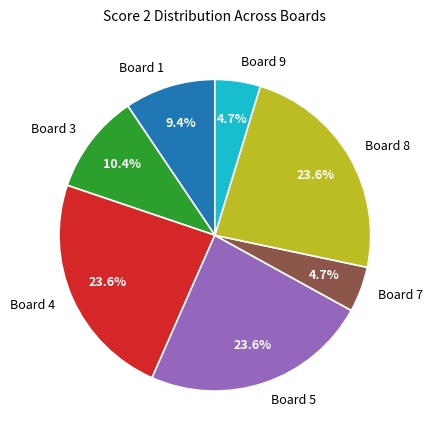

To the nearest percent, what is the difference between the Board 1 and Board 7 slice percentages?

5%